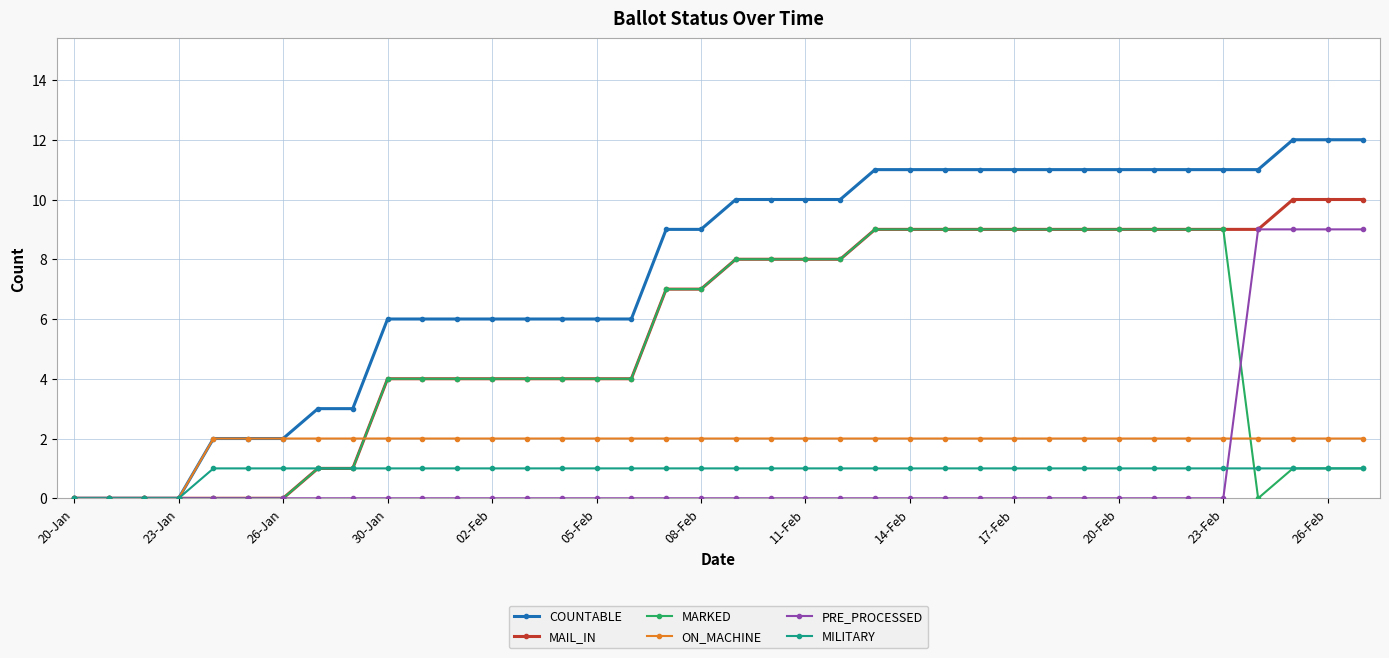

What is the average value of the MAIL_IN series?

6